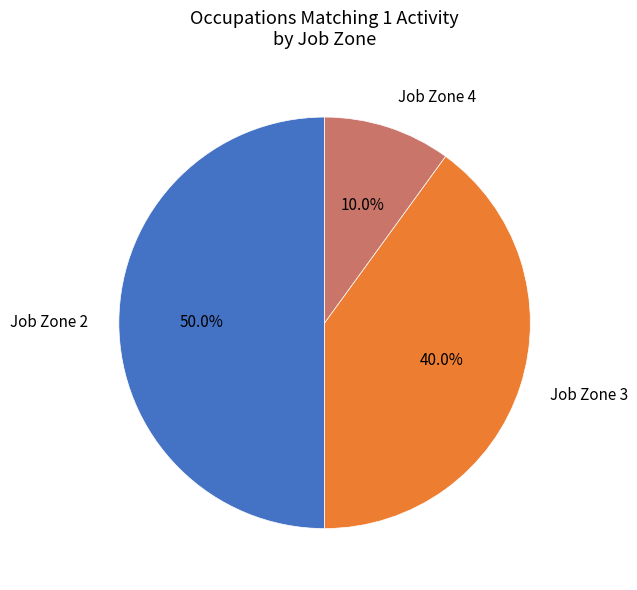

Is the sum of Job Zone 3 and Job Zone 2 greater than half?

Yes